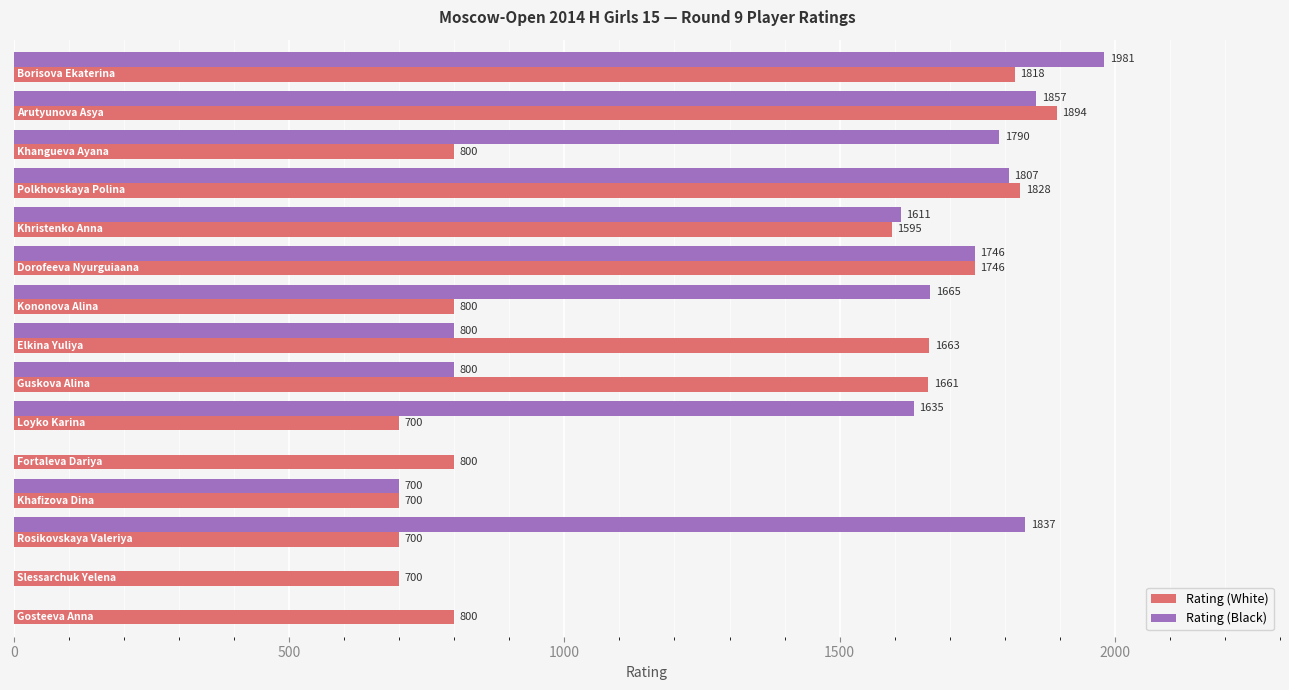

How many series are shown in this chart?

2